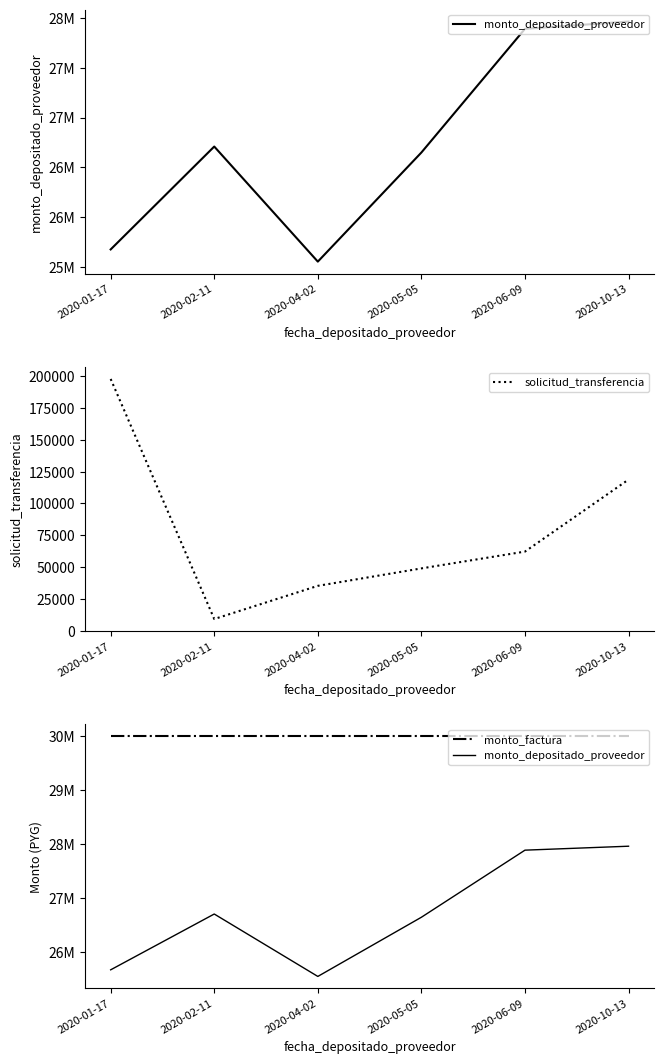

What position from the right is 2020-06-09?

2